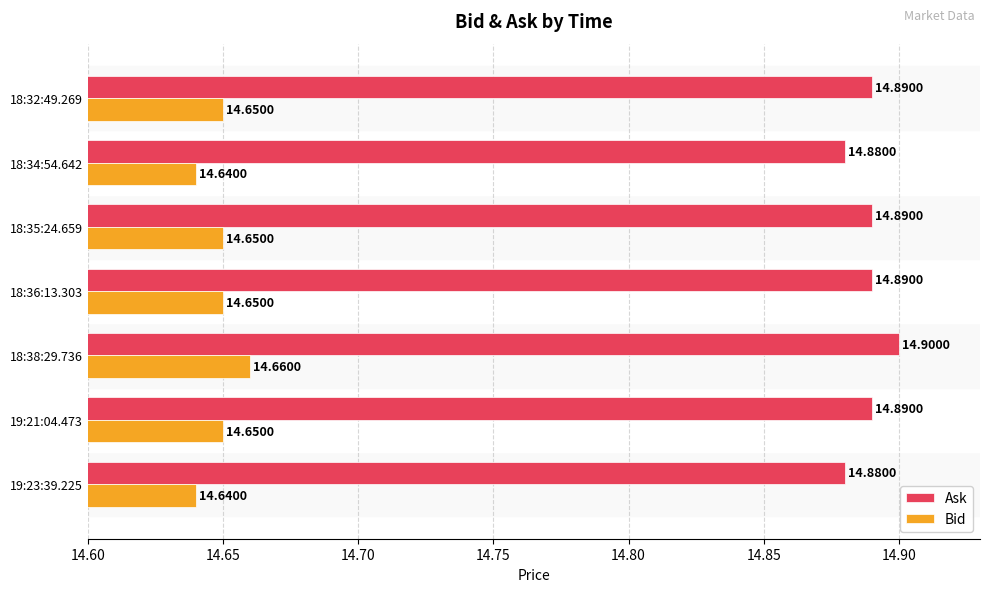

At 19:21:04.473, list the series in order from largest to smallest.

Ask, Bid